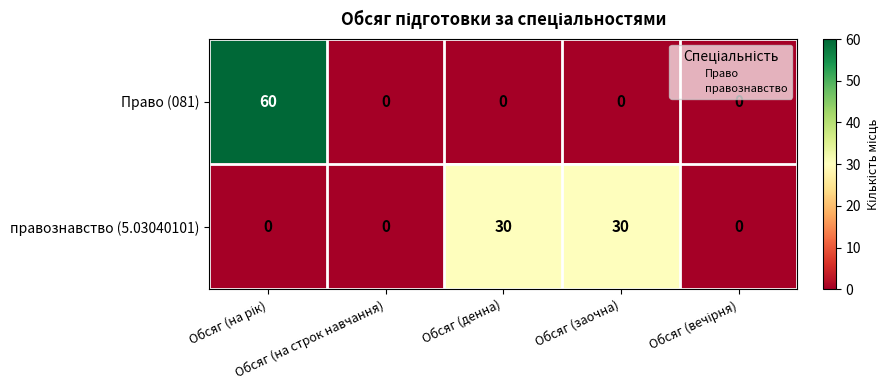

Which series changed the most between Обсяг (на строк навчання) and Обсяг (денна)?

правознавство (5.03040101)